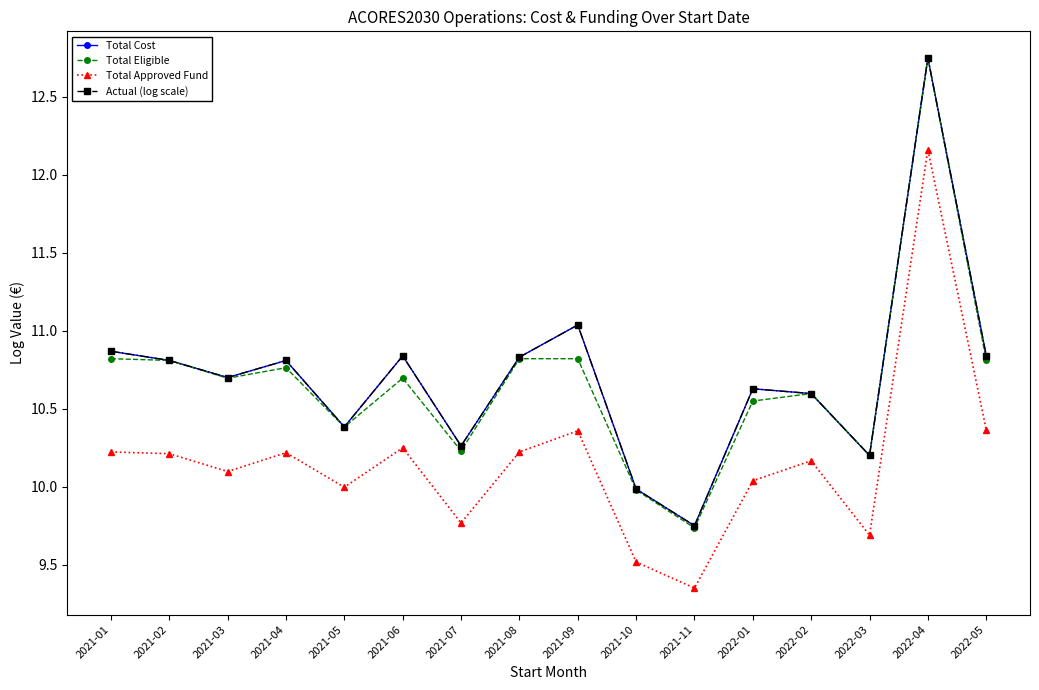

List the labels in order of Total Eligible value, smallest first.

2021-11, 2021-10, 2022-03, 2021-07, 2021-05, 2022-01, 2022-02, 2021-03, 2021-06, 2021-04, 2021-02, 2022-05, 2021-01, 2021-08, 2021-09, 2022-04